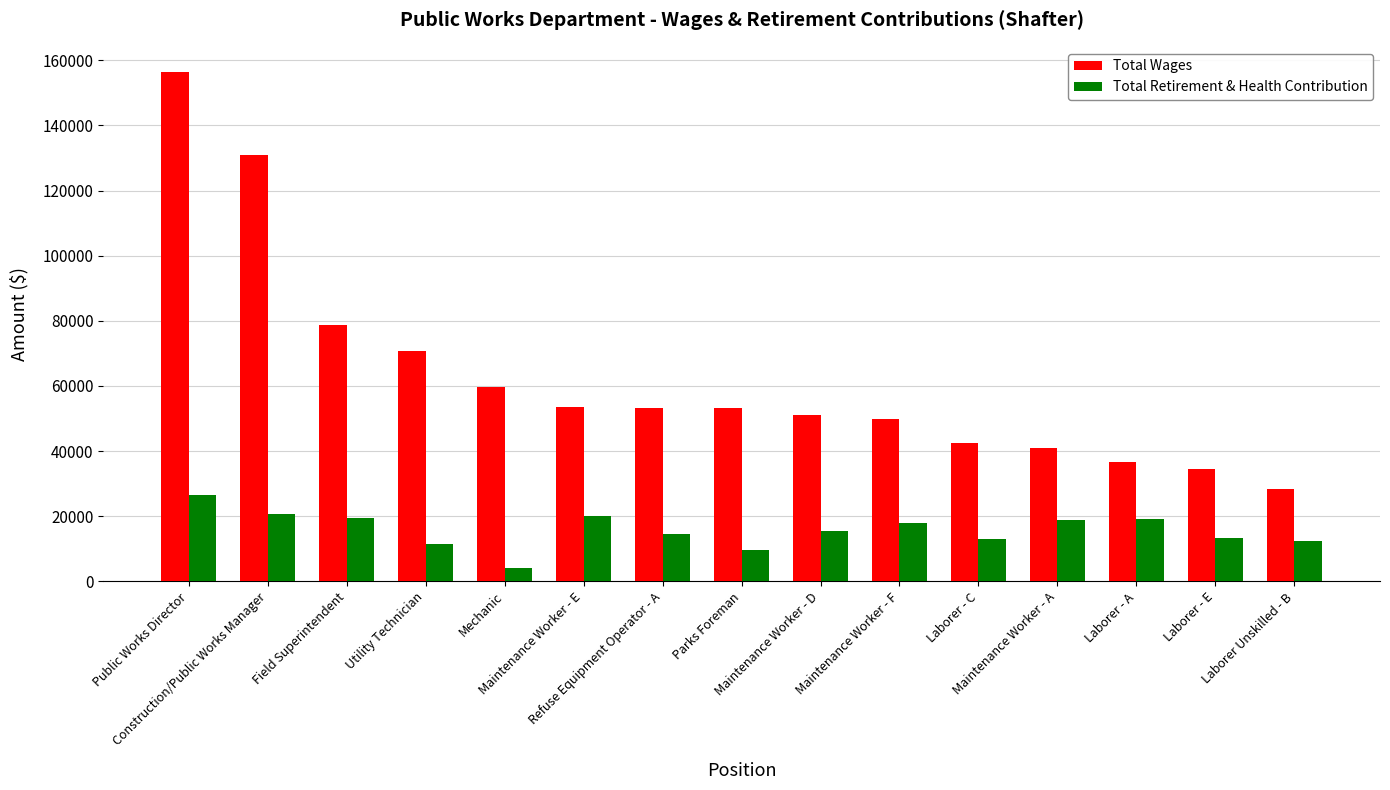

What is the total value across all series at Utility Technician?

81987